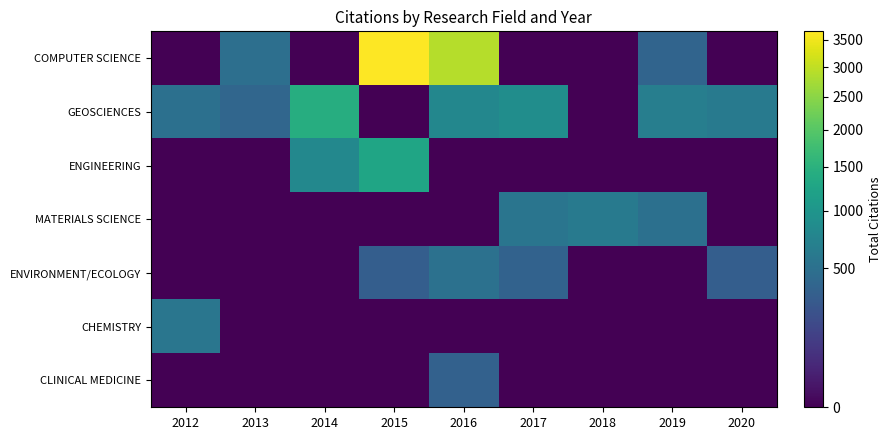

Between 2014 and 2015, which series saw the biggest shift?

COMPUTER SCIENCE